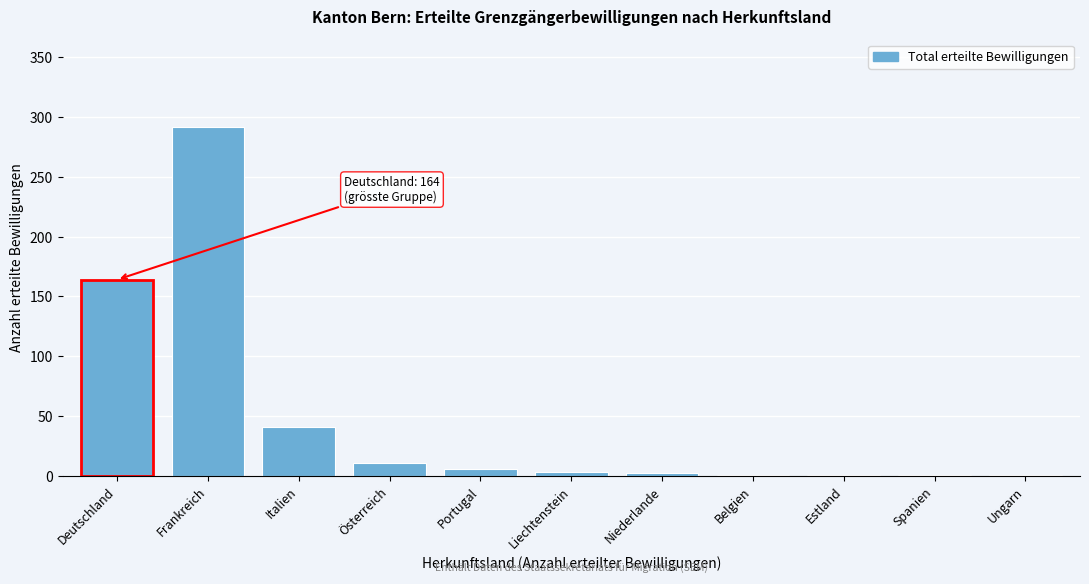

At which label is the value closest to 146?

Deutschland